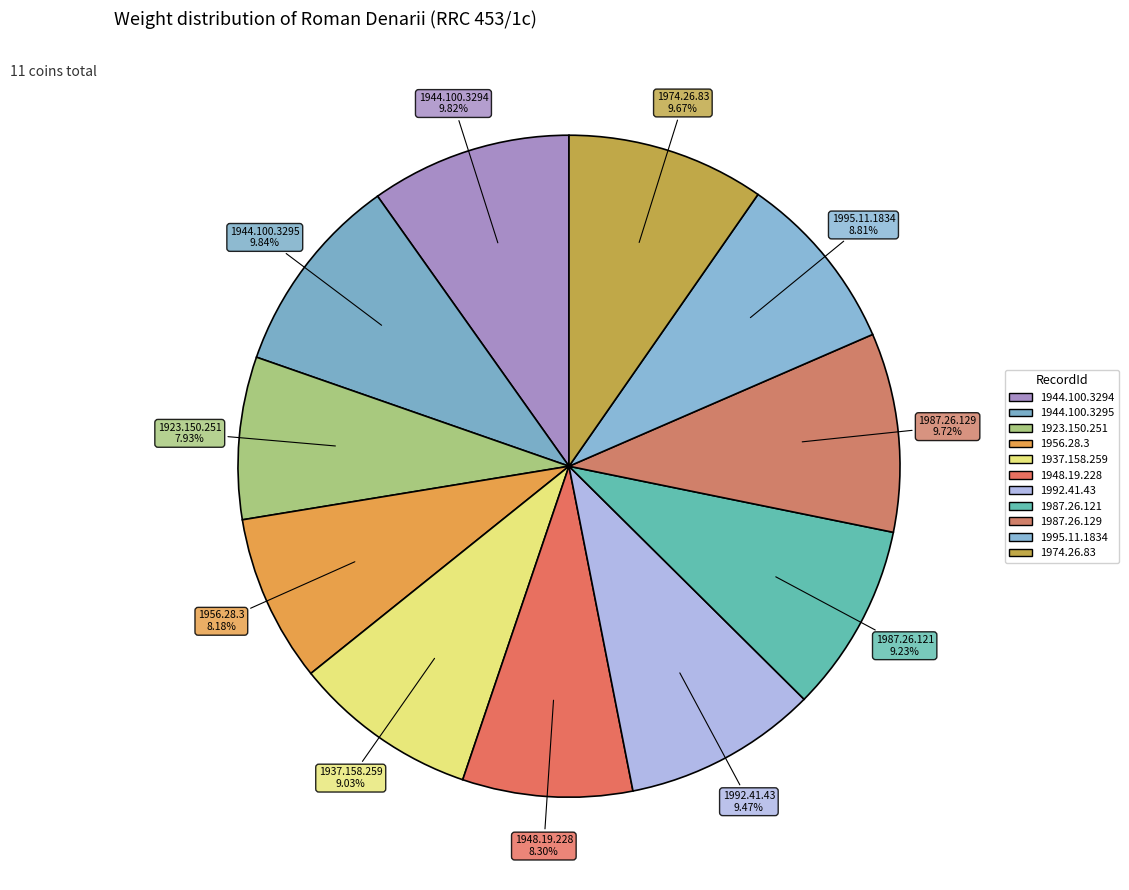

How many segments does this pie chart have?

11